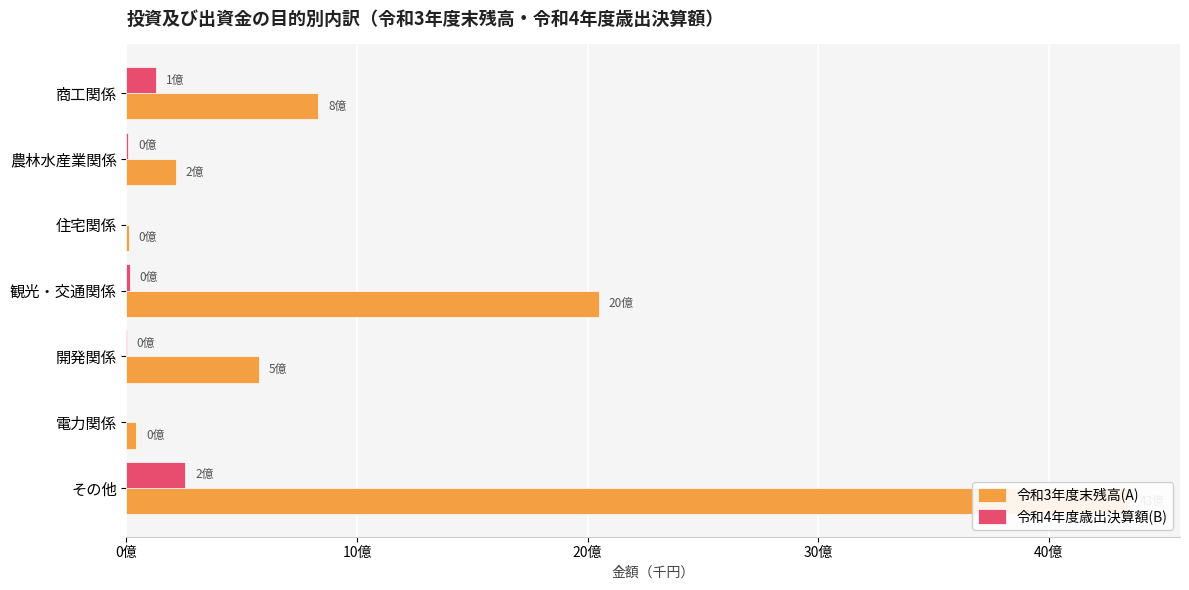

Rank the series by their average value, from highest to lowest.

令和3年度末残高(A), 令和4年度歳出決算額(B)